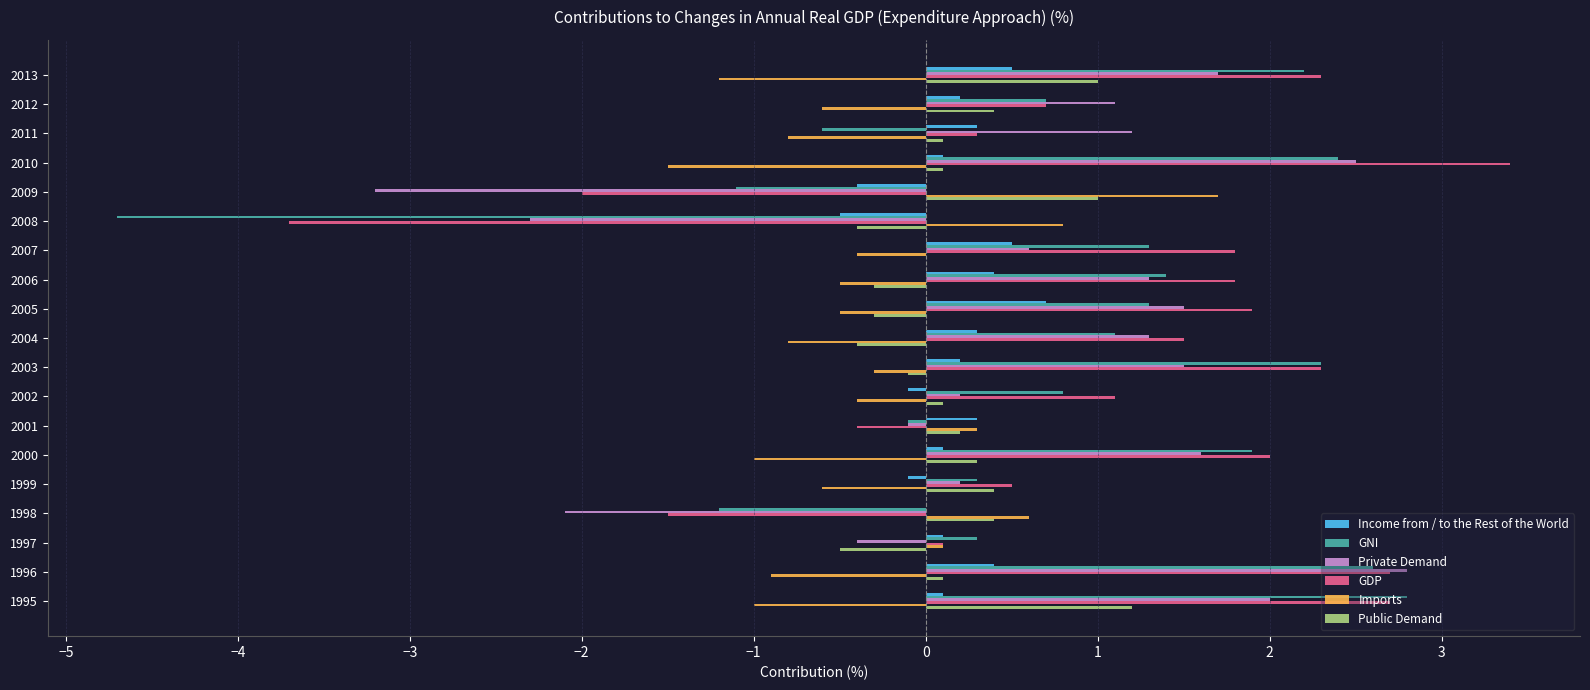

True or false: GNI has a value of -7.0 at 2008.

False